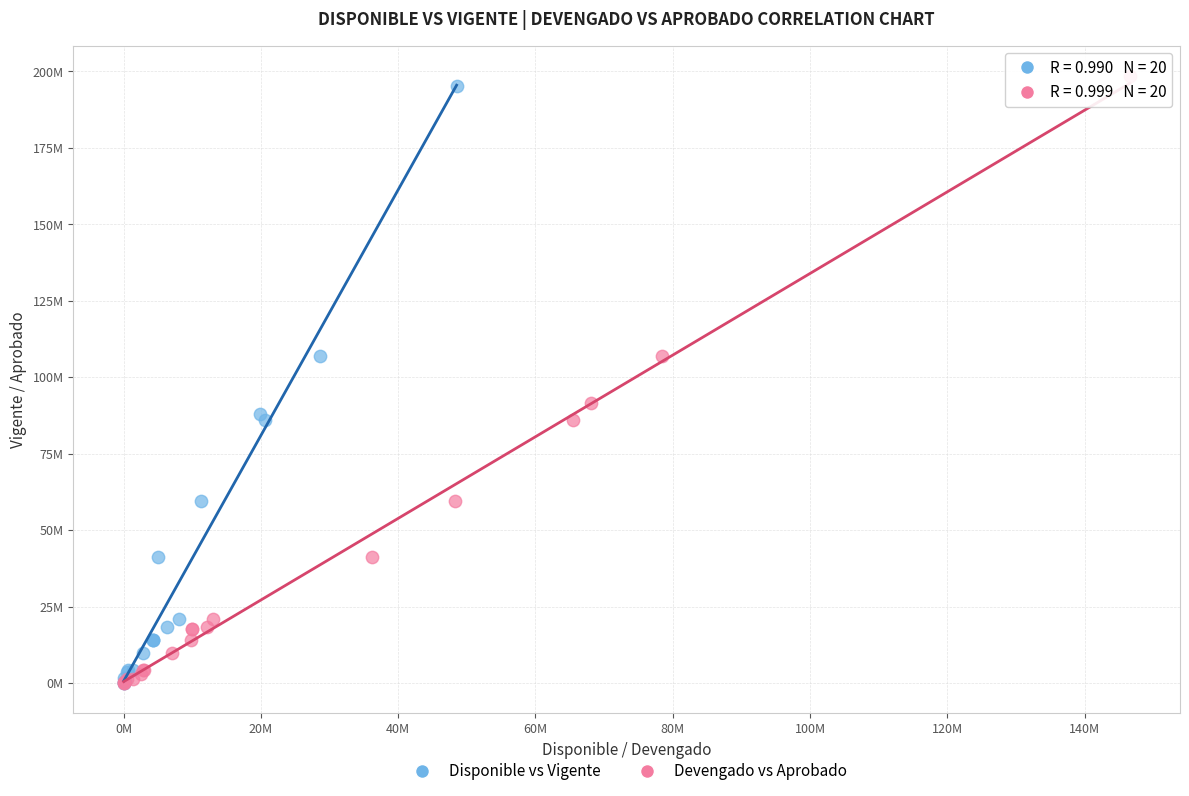

Which series contains the highest Y value?

Devengado vs Aprobado